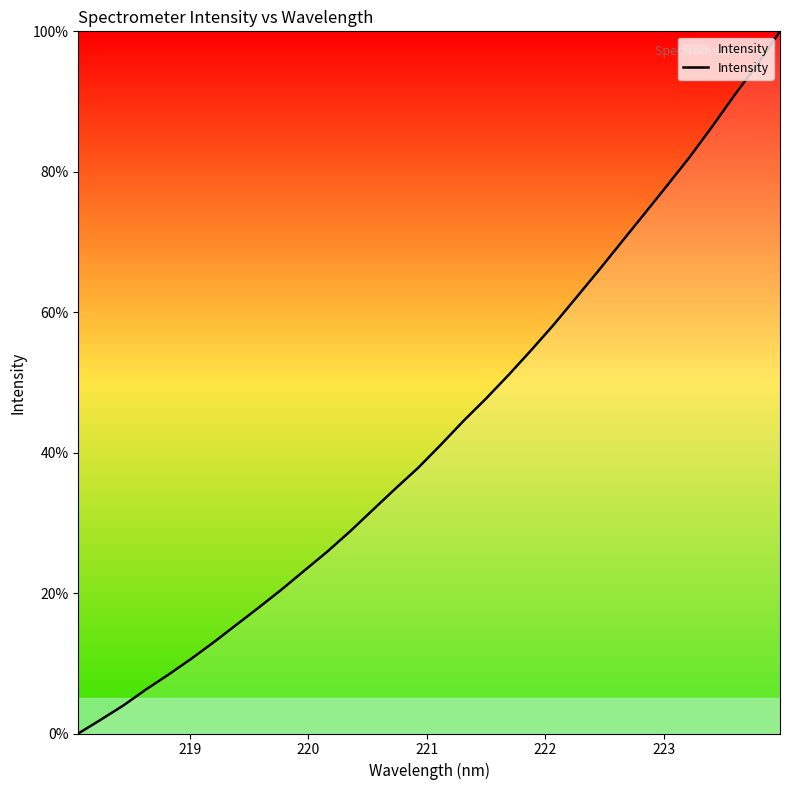

What is the difference between the maximum and minimum values?

100.0